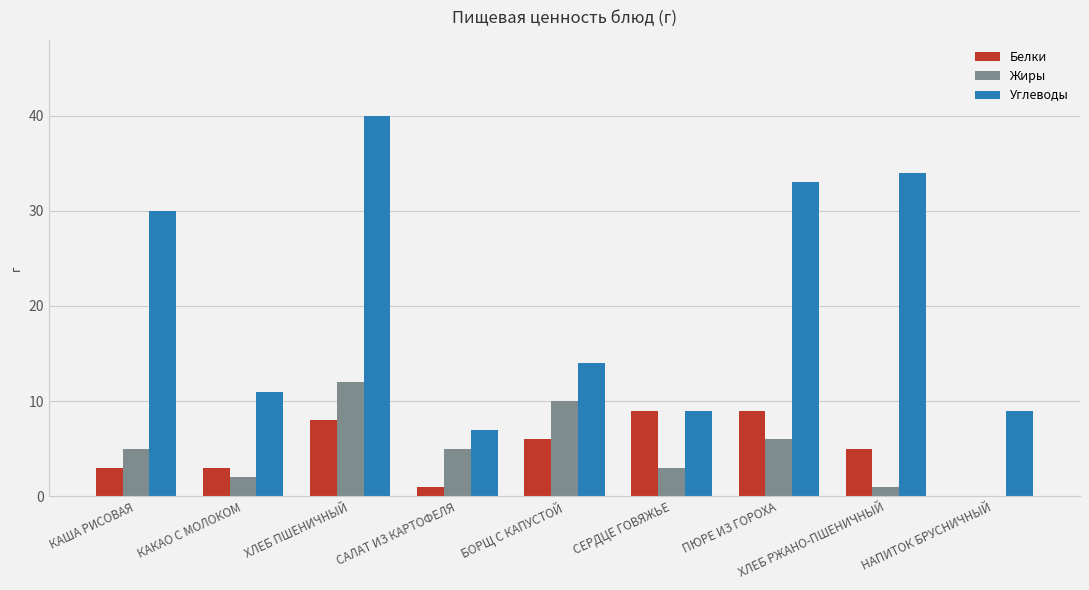

What is the highest value of the Углеводы series?

40